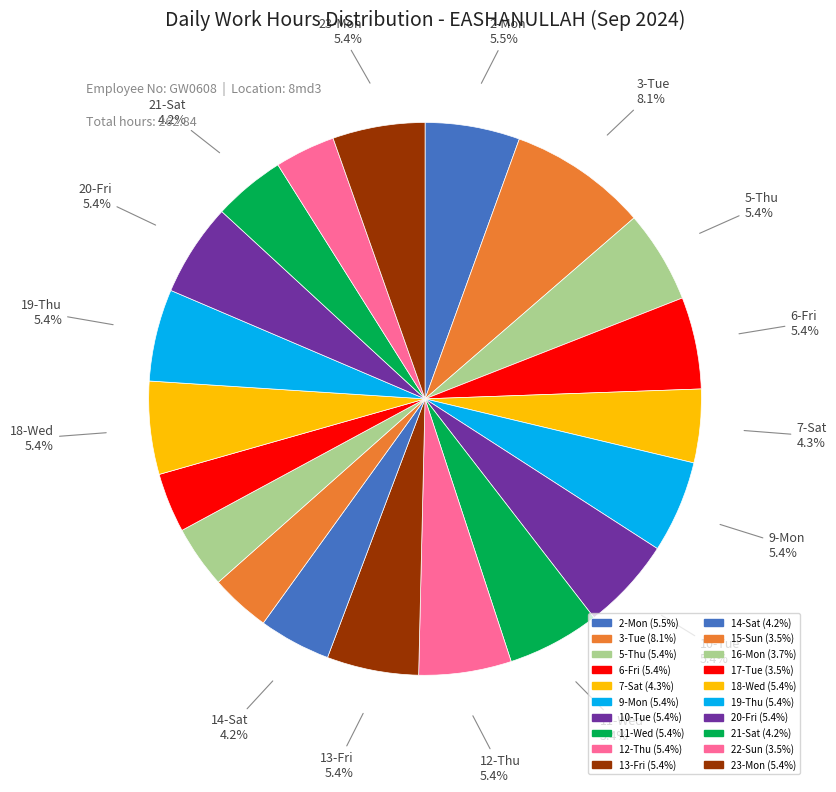

Does 20-Fri represent more than half of the total?

No